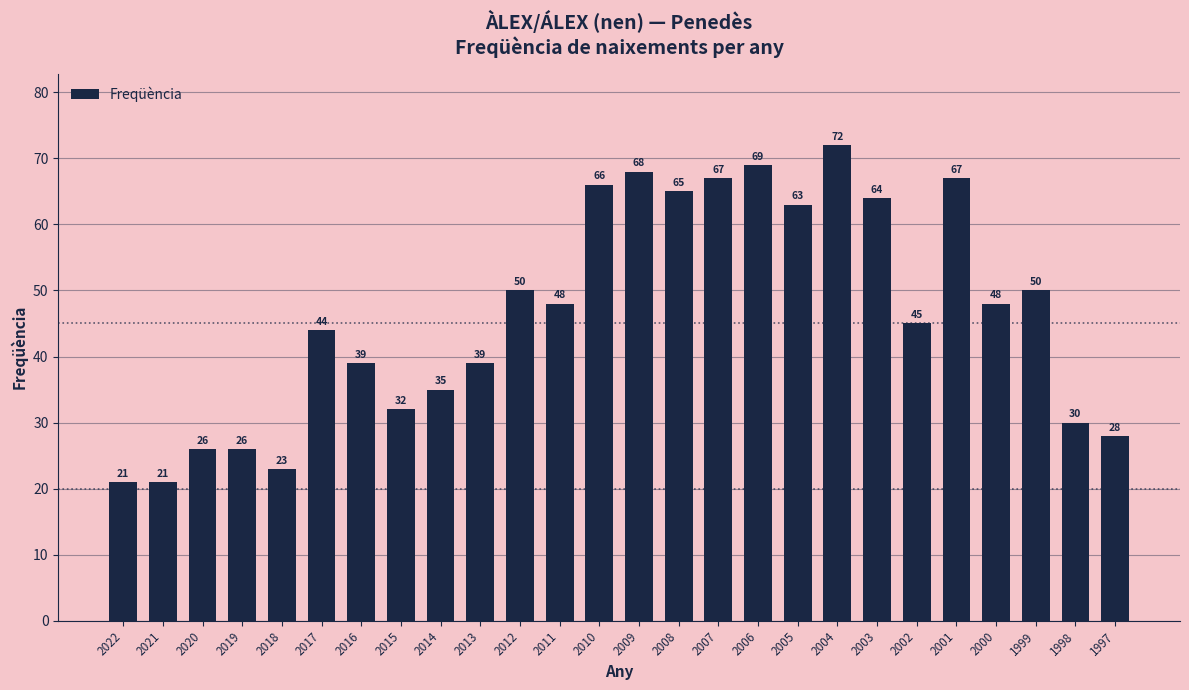

What is the sum of the values at 2009 and 2001?

135